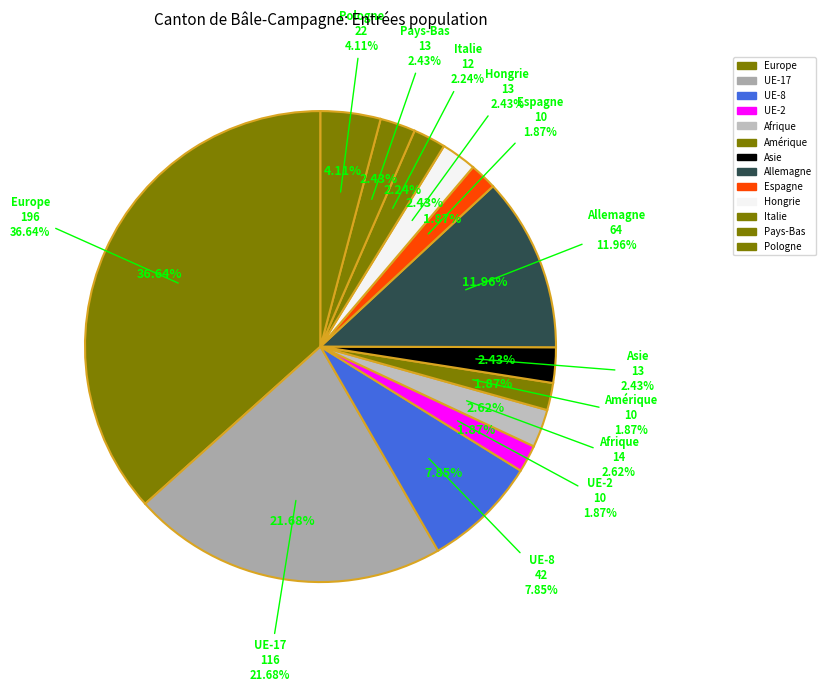

To the nearest percent, what is the difference between the largest and smallest slice percentages?

35%